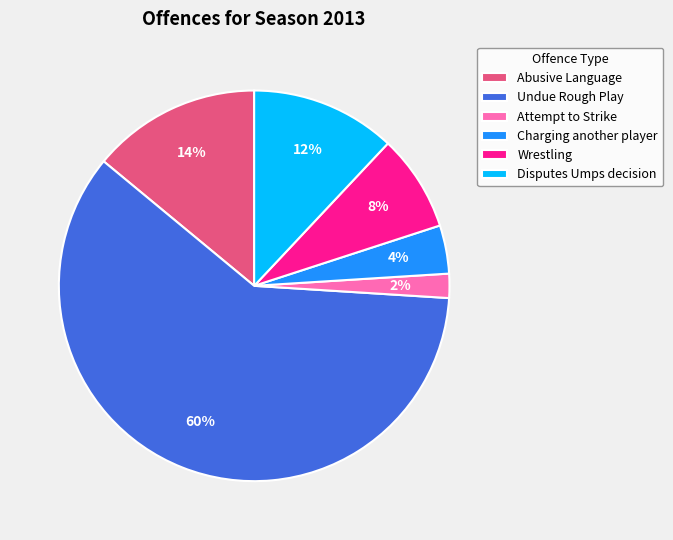

To the nearest percent, what is the average slice percentage?

17%